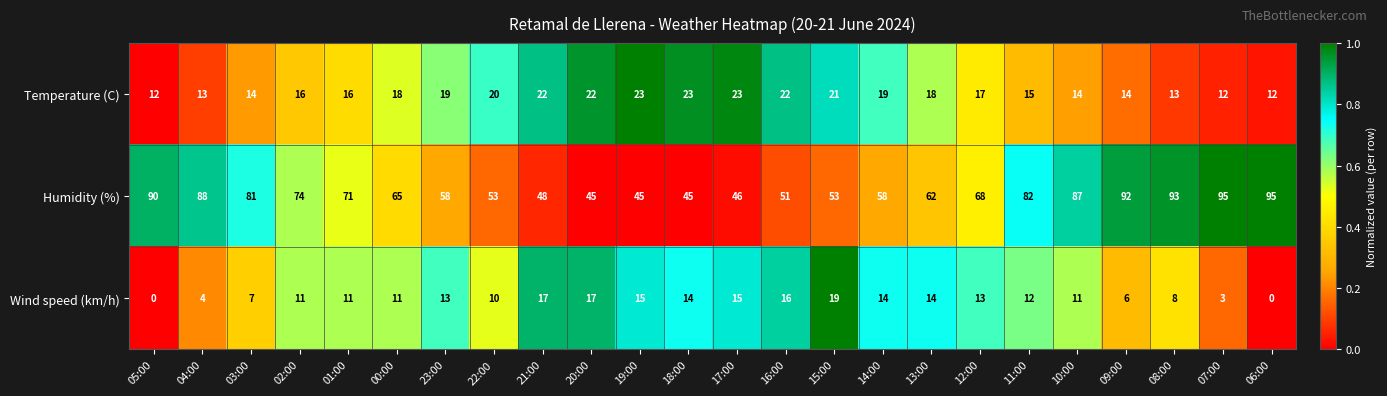

True or false: Wind speed (km/h) has a value of 19 at 23:00.

False